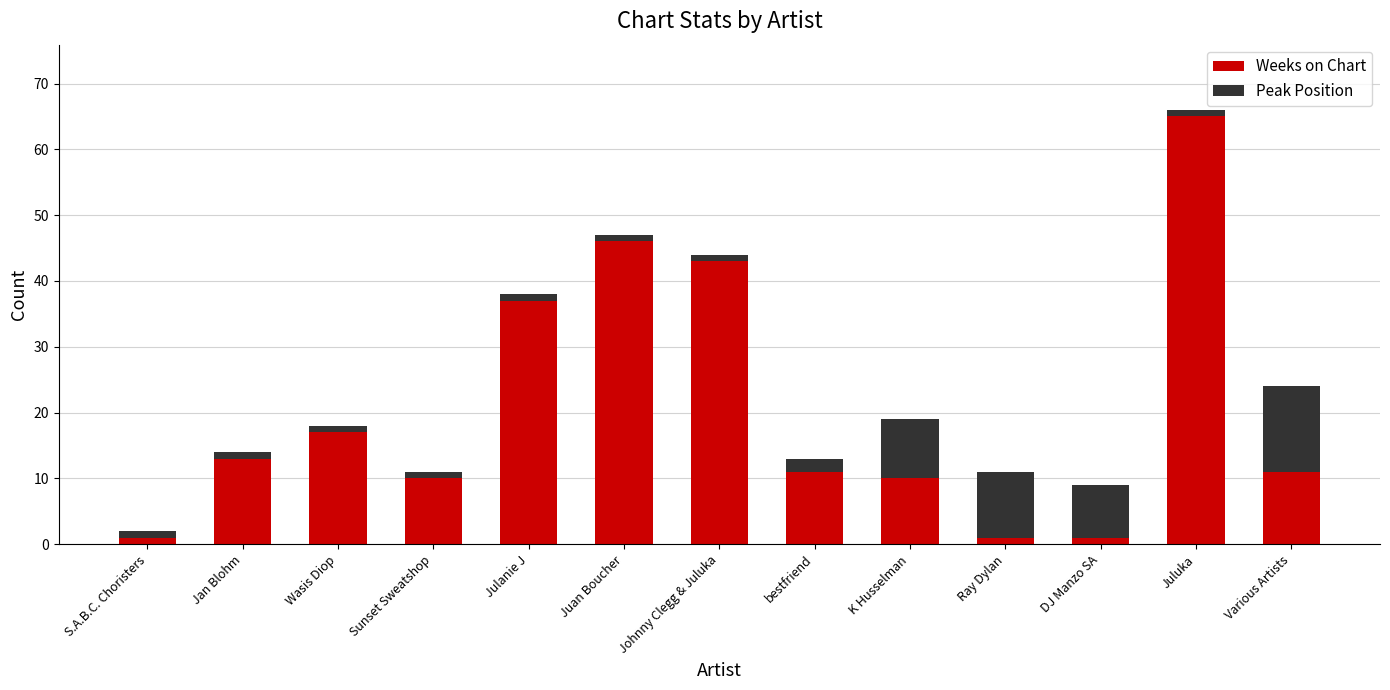

Which category has the highest value in the Weeks on Chart series?

Juluka